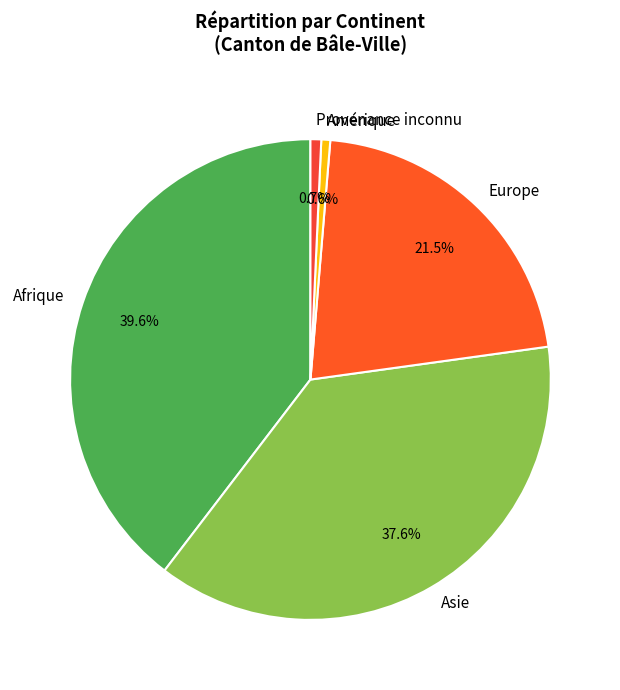

How many segments does this pie chart have?

5